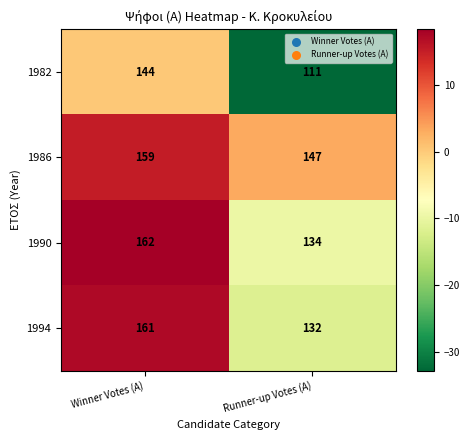

Where is 1994 nearest to the value 146?

Runner-up Votes (A)